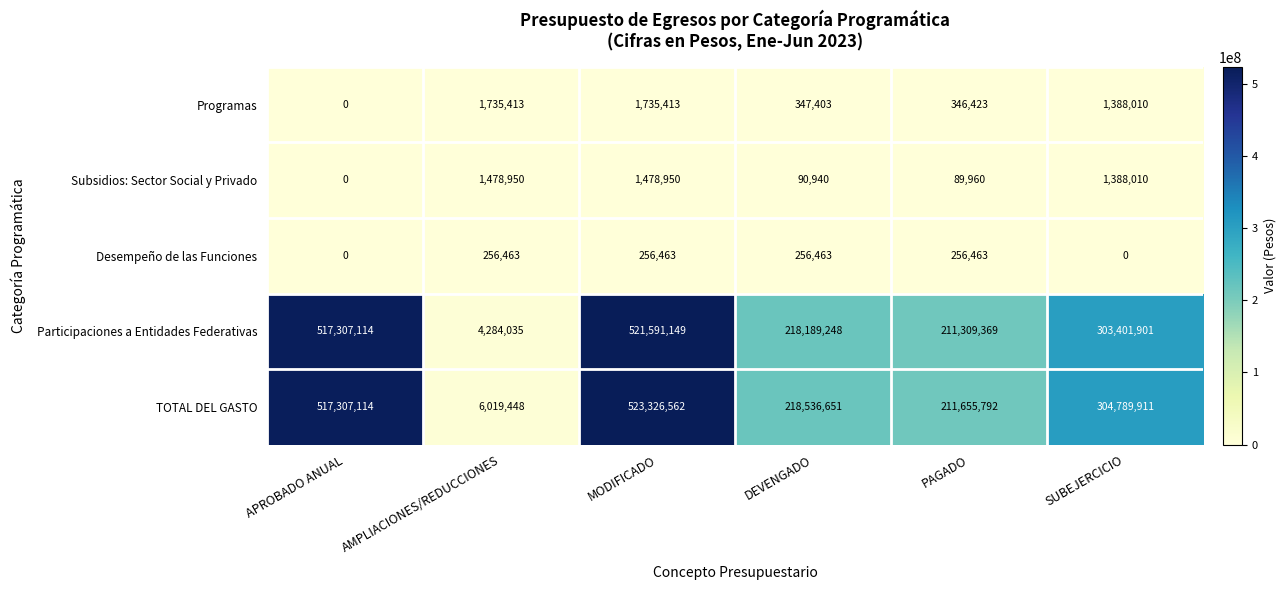

Reading left to right, extract all data points from this chart.

Programas: 0	1735413	1735413	347403	346423	1388010
Subsidios: Sector Social y Privado: 0	1478950	1478950	90940	89960	1388010
Desempeño de las Funciones: 0	256463	256463	256463	256463	0
Participaciones a Entidades Federativas: 517307114	4284035	521591149	218189248	211309369	303401901
TOTAL DEL GASTO: 517307114	6019448	523326562	218536651	211655792	304789911